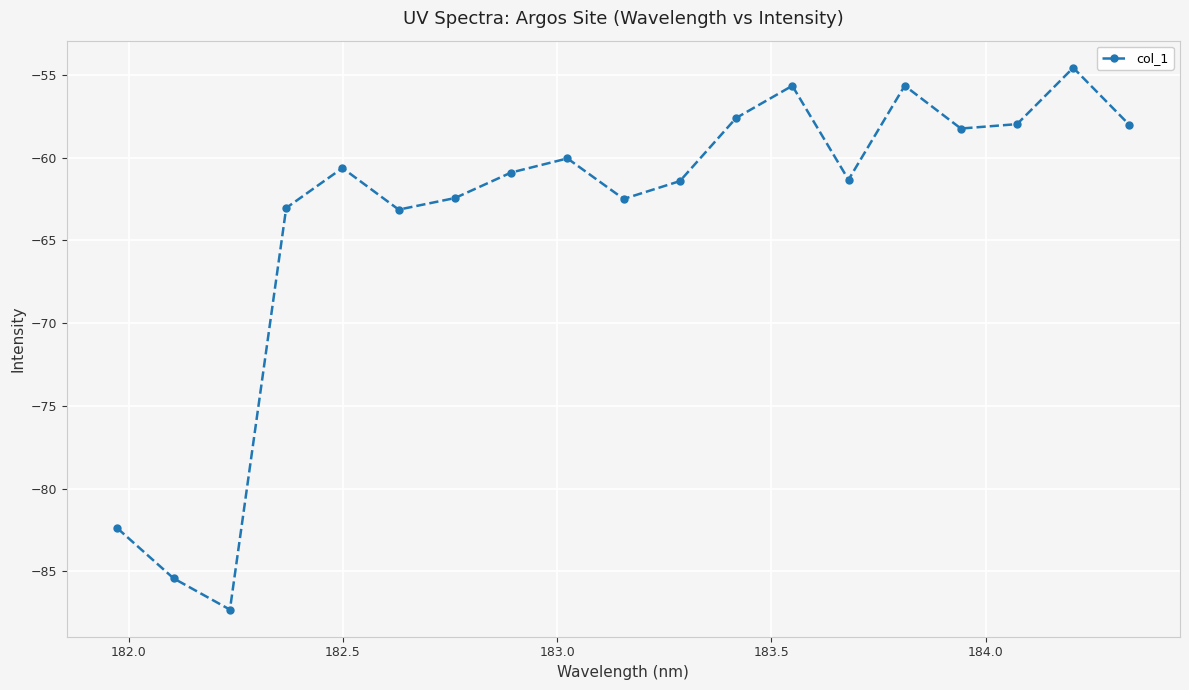

How many points are lower than both their immediate neighbors (excluding endpoints)?

5